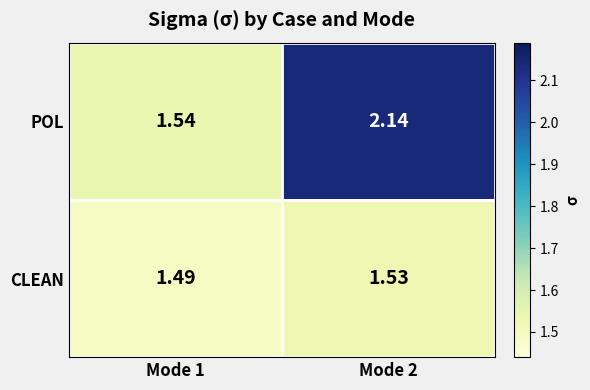

Which series has the largest range (max minus min)?

POL